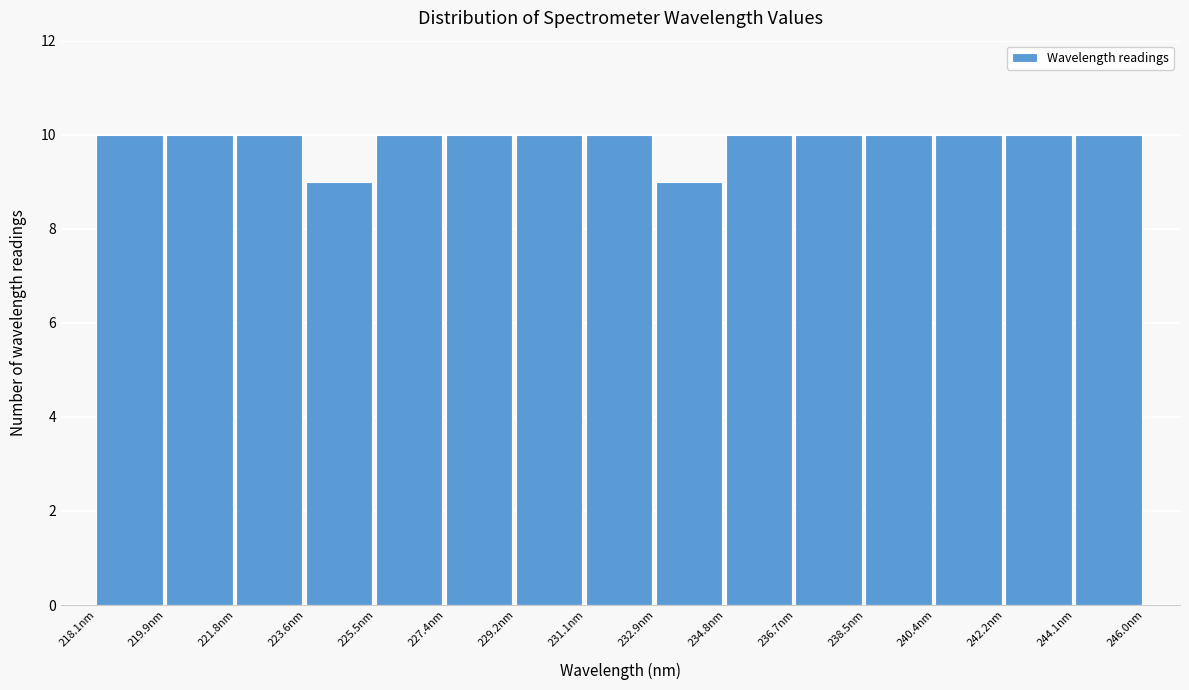

Reading left to right, list every bar in this chart as the range it spans on the x-axis followed by its height. Neither the bar edges nor the heights are printed on the chart, so give them approximately, as read against the axes.

218.0 to 220.0: 10
220.0 to 221.8: 10
221.8 to 223.6: 10
223.6 to 225.6: 9
225.6 to 227.4: 10
227.4 to 229.2: 10
229.2 to 231.0: 10
231.0 to 233.0: 10
233.0 to 234.8: 9
234.8 to 236.6: 10
236.6 to 238.6: 10
238.6 to 240.4: 10
240.4 to 242.2: 10
242.2 to 244.2: 10
244.2 to 246.0: 10